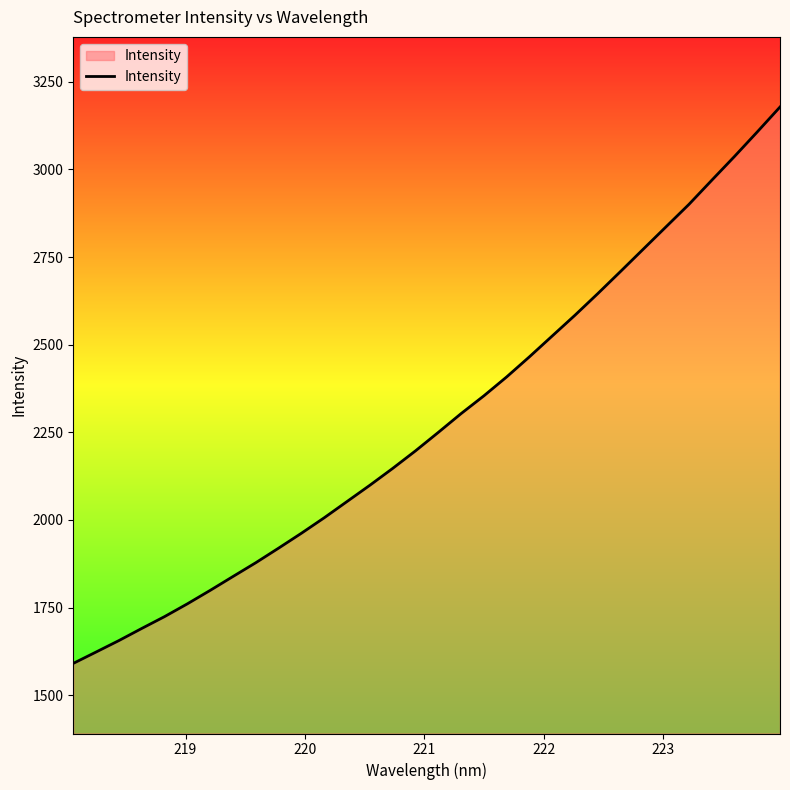

What is the difference between the second highest and second lowest values?

1483.5